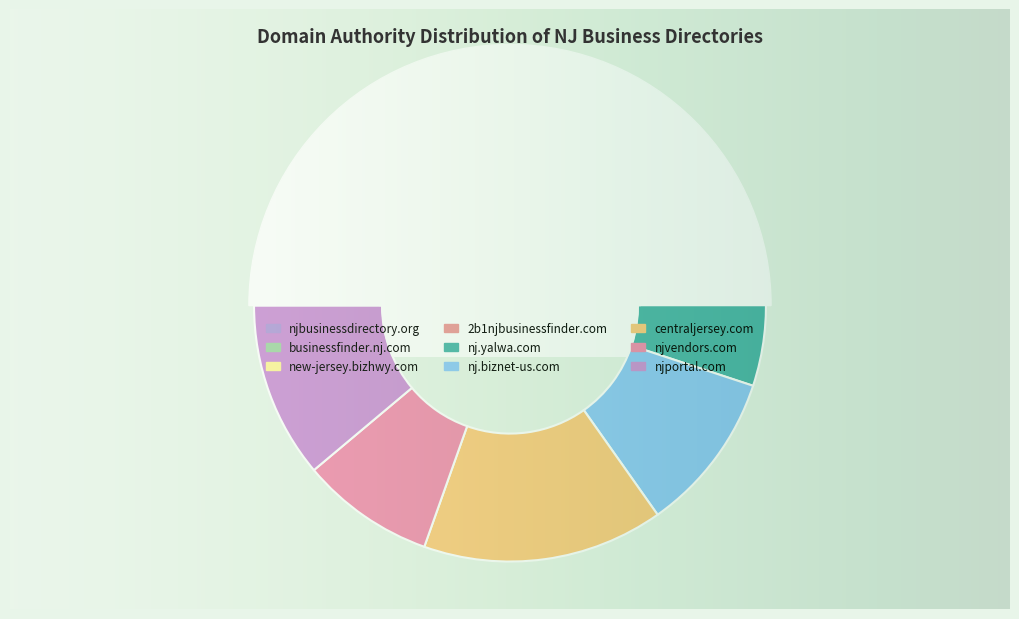

Between businessfinder.nj.com and nj.yalwa.com, which is larger?

businessfinder.nj.com